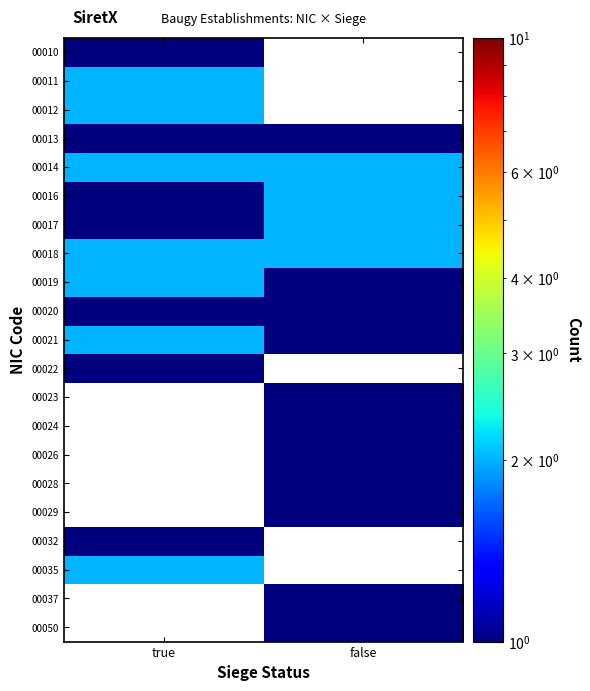

Is it true that 00020 equals 1.4 at false?

False